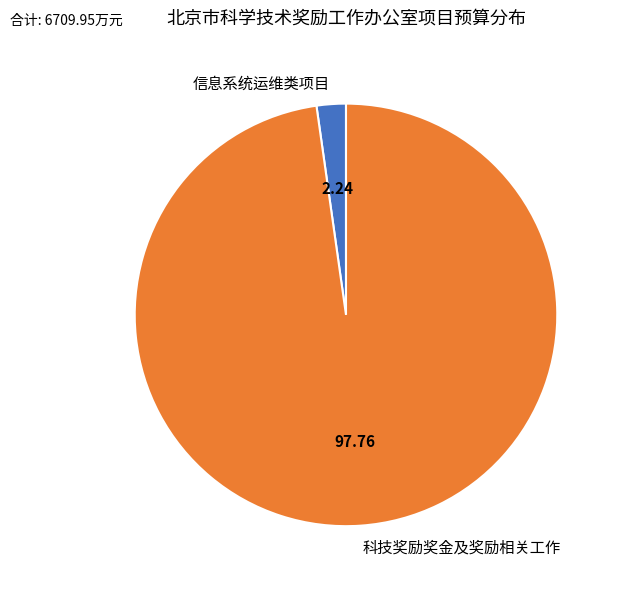

Combined, do 信息系统运维类项目 and 科技奖励奖金及奖励相关工作 account for over 50%?

Yes